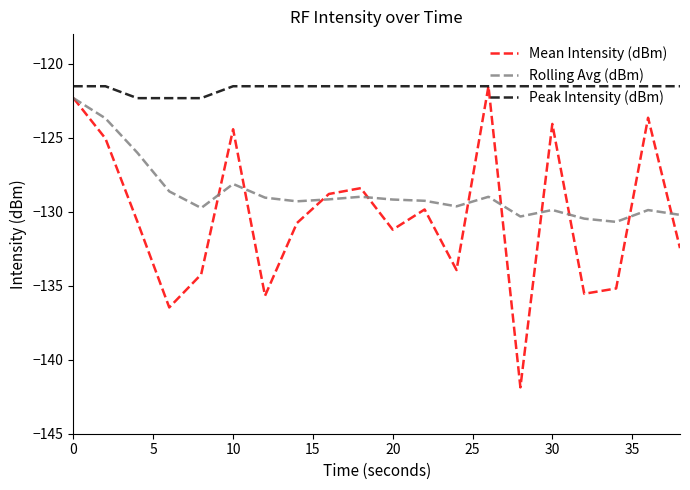

Which series has the widest spread of values?

Mean Intensity (dBm)